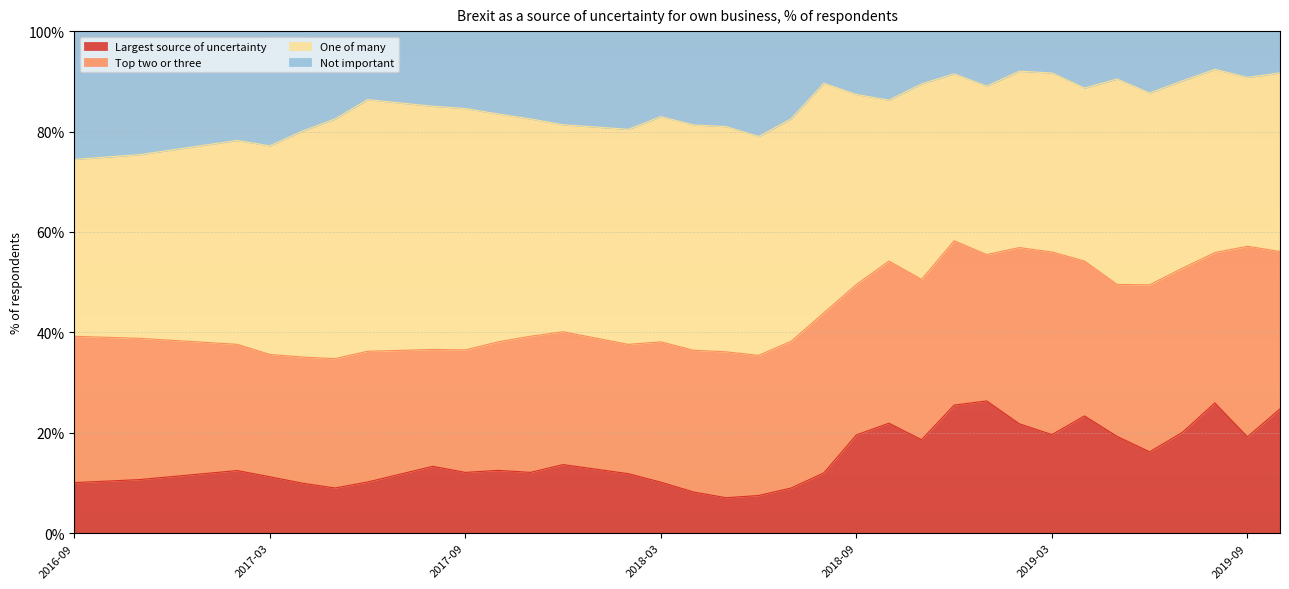

Which has a higher value, 2018-08 or 2019-09?

2019-09